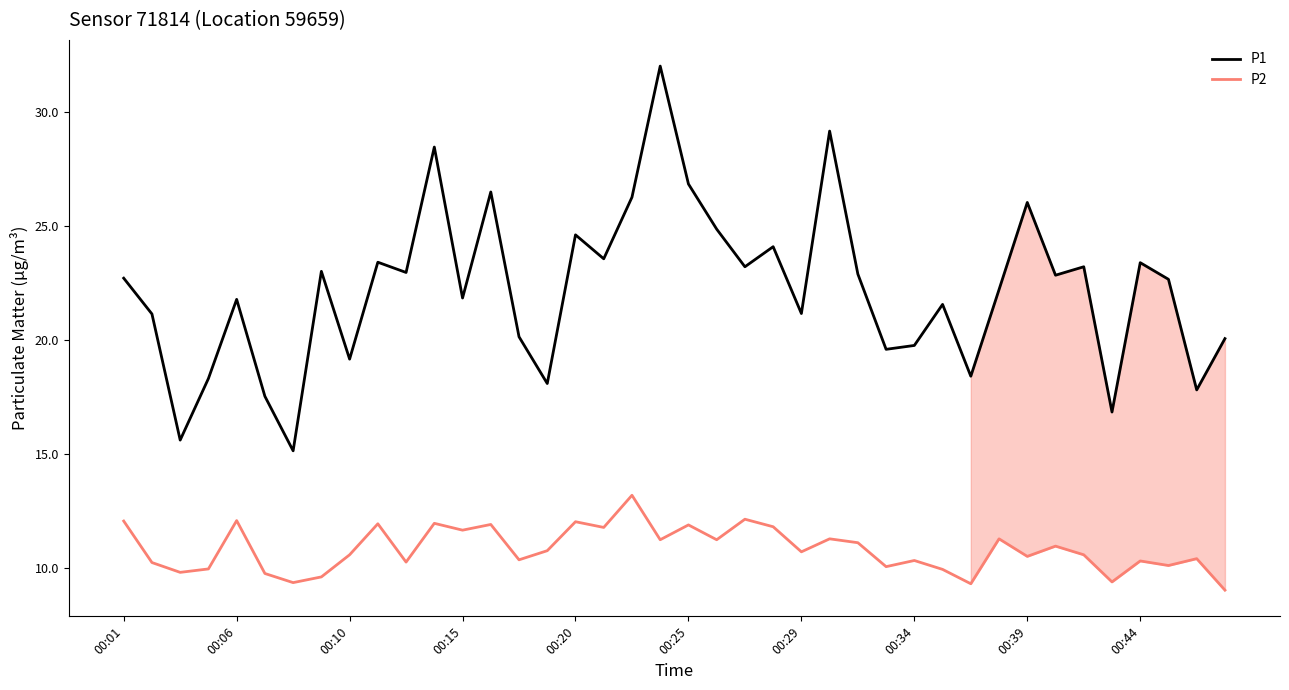

How many lines are shown in the chart?

2